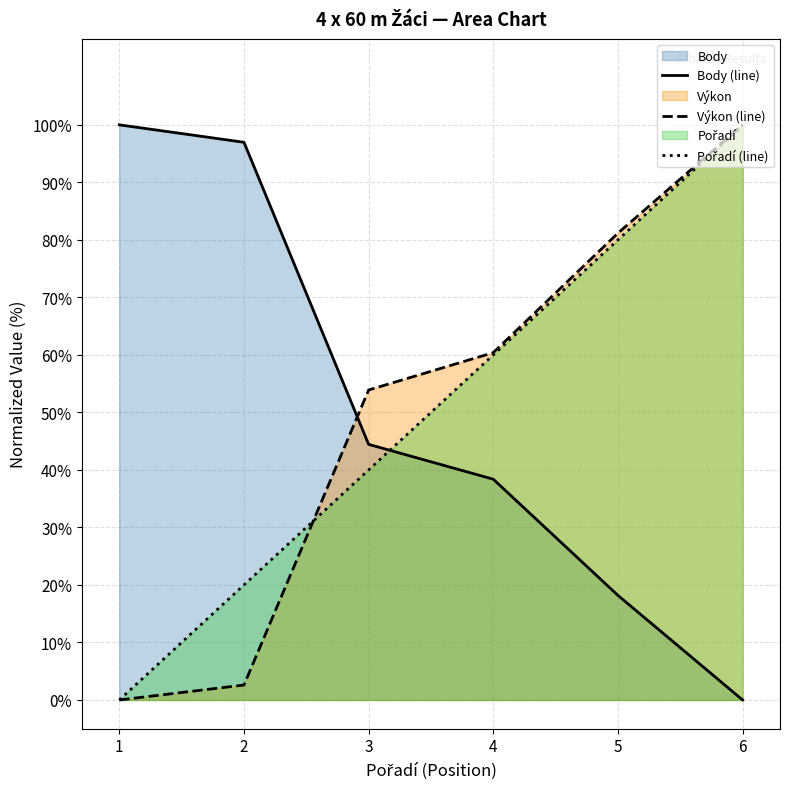

Which category has the highest value in the Body (line) series?

1